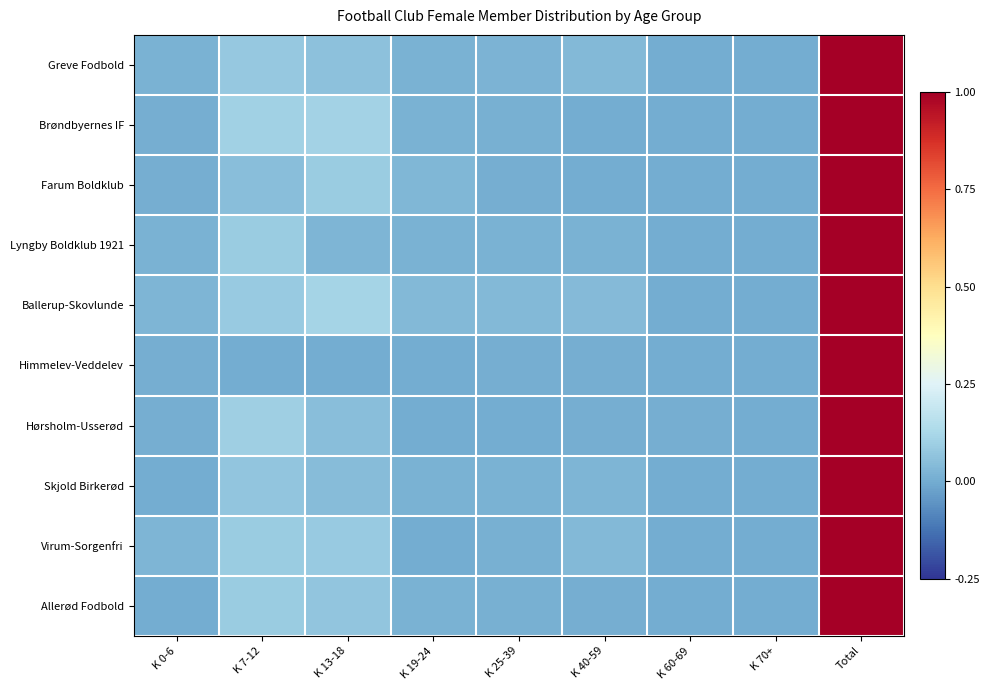

Reading right to left, list all the values displayed in this chart.

Greve Fodbold: Total=1.0	K 70+=0.0	K 60-69=0.0	K 40-59=0.0	K 25-39=0.0	K 19-24=0.0	K 13-18=0.1	K 7-12=0.1	K 0-6=0.0
Brøndbyernes IF: Total=1.0	K 70+=0.0	K 60-69=0.0	K 40-59=0.0	K 25-39=0.0	K 19-24=0.0	K 13-18=0.1	K 7-12=0.1	K 0-6=0.0
Farum Boldklub: Total=1.0	K 70+=0.0	K 60-69=0.0	K 40-59=0.0	K 25-39=0.0	K 19-24=0.0	K 13-18=0.1	K 7-12=0.1	K 0-6=0.0
Lyngby Boldklub 1921: Total=1.0	K 70+=0.0	K 60-69=0.0	K 40-59=0.0	K 25-39=0.0	K 19-24=0.0	K 13-18=0.0	K 7-12=0.1	K 0-6=0.0
Ballerup-Skovlunde: Total=1.0	K 70+=0.0	K 60-69=0.0	K 40-59=0.0	K 25-39=0.0	K 19-24=0.0	K 13-18=0.1	K 7-12=0.1	K 0-6=0.0
Himmelev-Veddelev: Total=1.0	K 70+=0.0	K 60-69=0.0	K 40-59=0.0	K 25-39=0.0	K 19-24=0.0	K 13-18=0.0	K 7-12=0.0	K 0-6=0.0
Hørsholm-Usserød: Total=1.0	K 70+=0.0	K 60-69=0.0	K 40-59=0.0	K 25-39=0.0	K 19-24=0.0	K 13-18=0.1	K 7-12=0.1	K 0-6=0.0
Skjold Birkerød: Total=1.0	K 70+=0.0	K 60-69=0.0	K 40-59=0.0	K 25-39=0.0	K 19-24=0.0	K 13-18=0.0	K 7-12=0.1	K 0-6=0.0
Virum-Sorgenfri: Total=1.0	K 70+=0.0	K 60-69=0.0	K 40-59=0.0	K 25-39=0.0	K 19-24=0.0	K 13-18=0.1	K 7-12=0.1	K 0-6=0.0
Allerød Fodbold: Total=1.0	K 70+=0.0	K 60-69=0.0	K 40-59=0.0	K 25-39=0.0	K 19-24=0.0	K 13-18=0.1	K 7-12=0.1	K 0-6=0.0